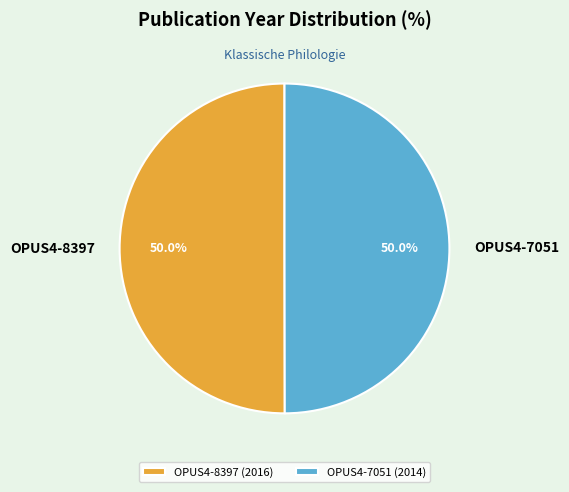

What percentage do OPUS4-8397 and OPUS4-7051 together represent?

100.0%